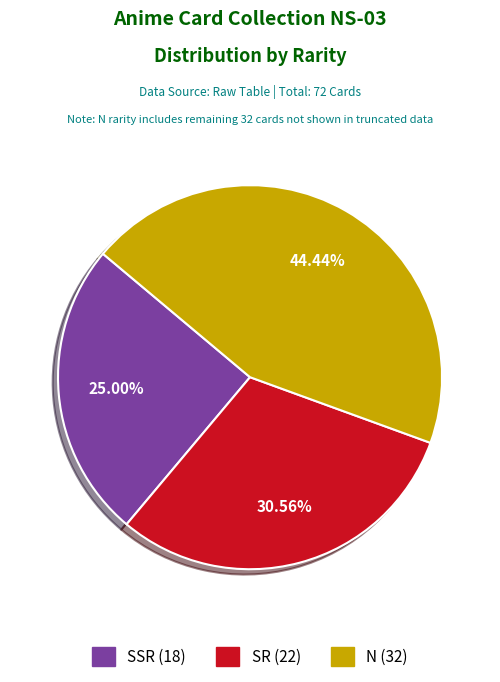

To the nearest percent, what is the difference between the SSR and N slice percentages?

19%